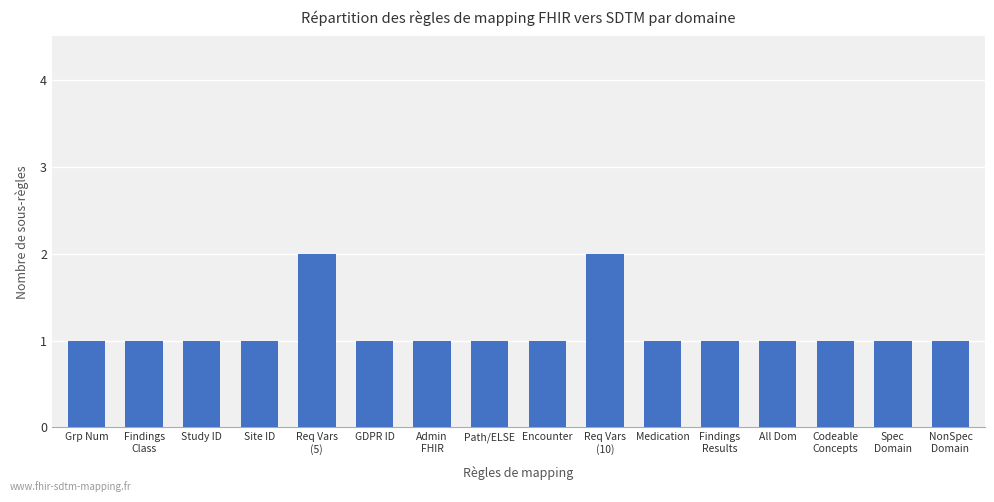

How many bars are there in total?

16